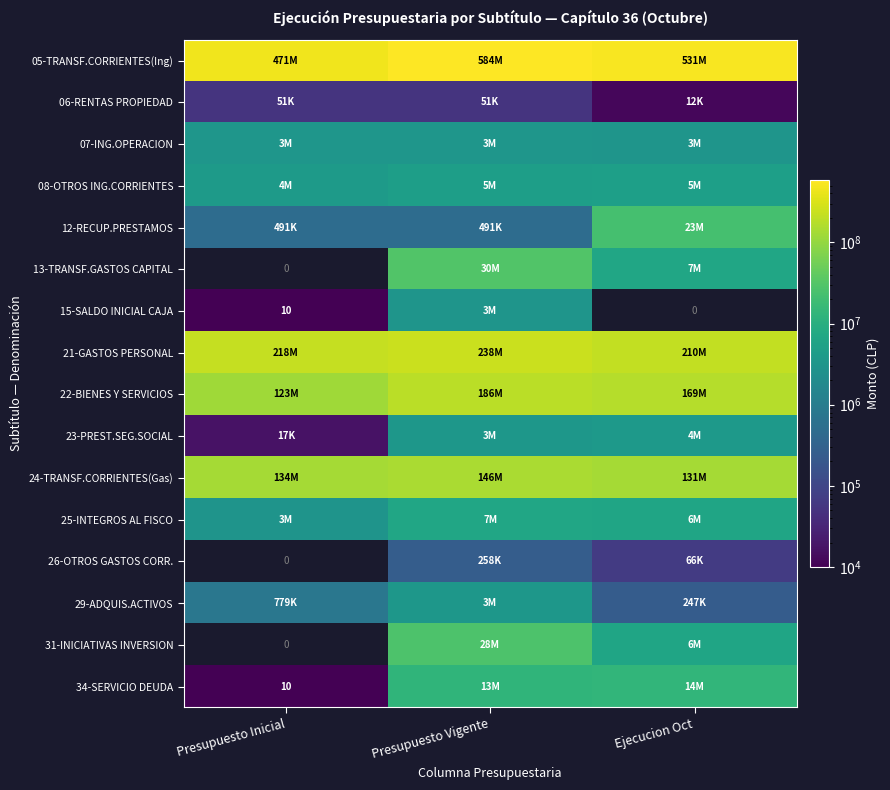

True or false: 12-RECUP.PRESTAMOS has a value of 151688.3 at Presupuesto Inicial.

False